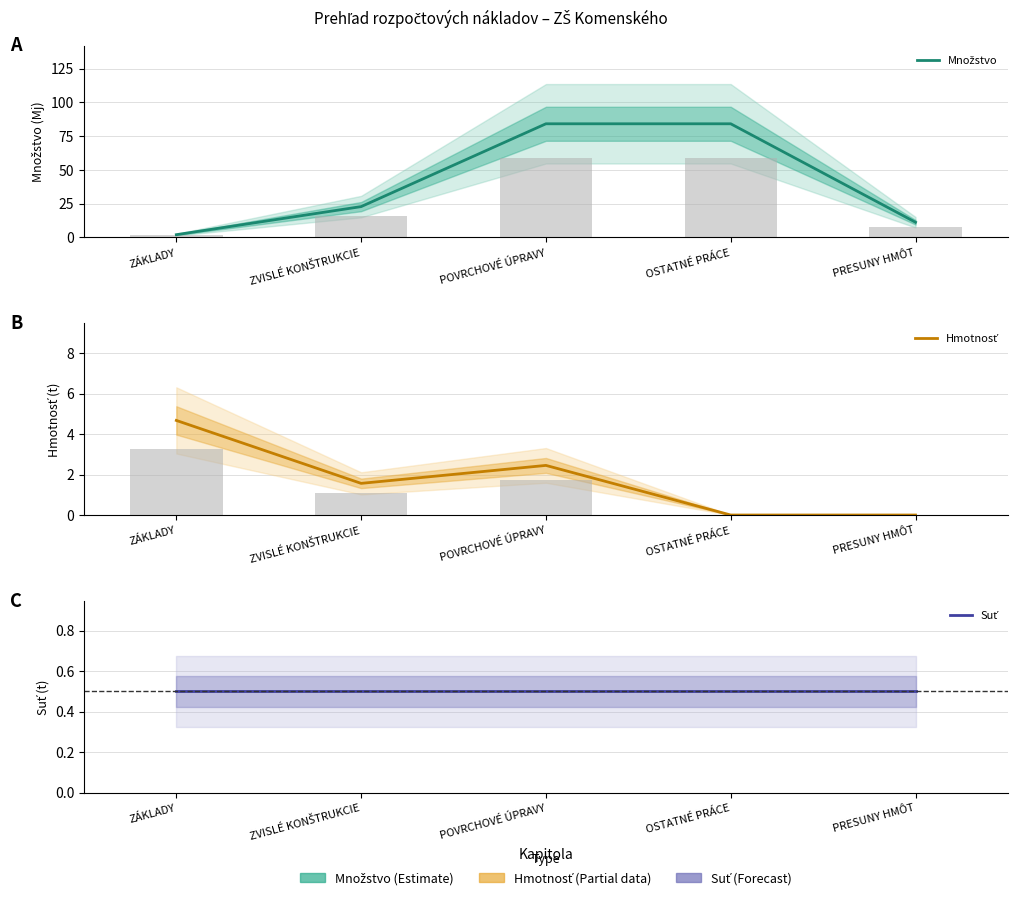

Which category has the highest value in the Hmotnosť series?

ZÁKLADY